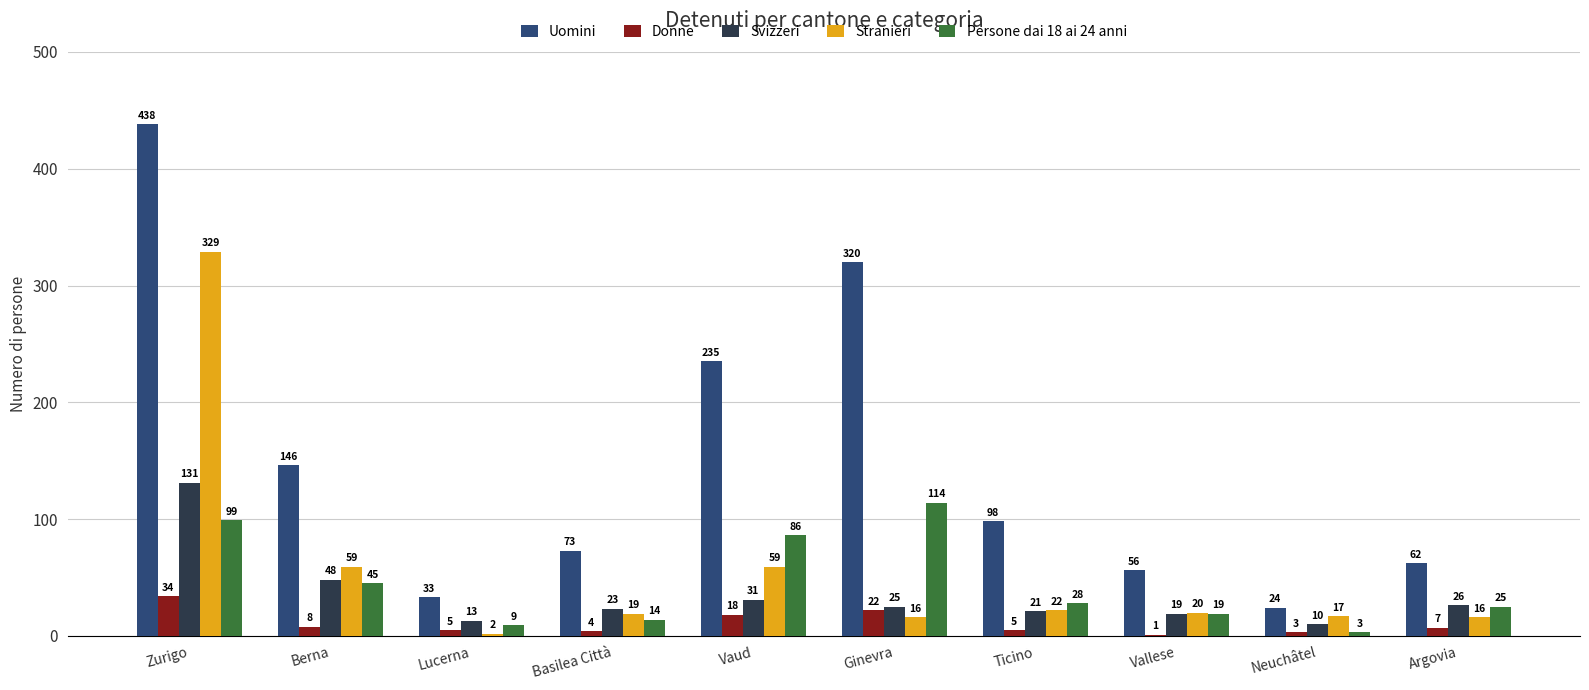

Reading right to left, transcribe all the data shown in this chart.

Uomini: Argovia=62	Neuchâtel=24	Vallese=56	Ticino=98	Ginevra=320	Vaud=235	Basilea Città=73	Lucerna=33	Berna=146	Zurigo=438
Donne: Argovia=7	Neuchâtel=3	Vallese=1	Ticino=5	Ginevra=22	Vaud=18	Basilea Città=4	Lucerna=5	Berna=8	Zurigo=34
Svizzeri: Argovia=26	Neuchâtel=10	Vallese=19	Ticino=21	Ginevra=25	Vaud=31	Basilea Città=23	Lucerna=13	Berna=48	Zurigo=131
Stranieri: Argovia=16	Neuchâtel=17	Vallese=20	Ticino=22	Ginevra=16	Vaud=59	Basilea Città=19	Lucerna=2	Berna=59	Zurigo=329
Persone dai 18 ai 24 anni: Argovia=25	Neuchâtel=3	Vallese=19	Ticino=28	Ginevra=114	Vaud=86	Basilea Città=14	Lucerna=9	Berna=45	Zurigo=99